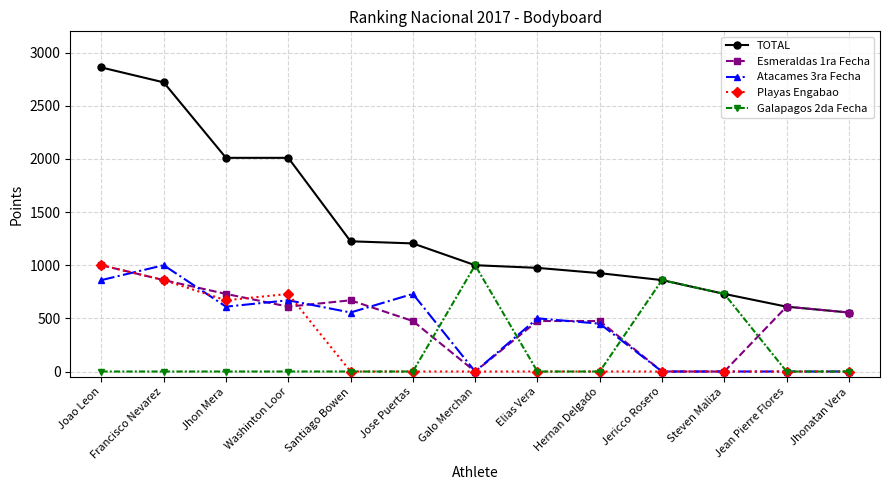

What is the difference between the Atacames 3ra Fecha values at Galo Merchan and Francisco Nevarez?

1000